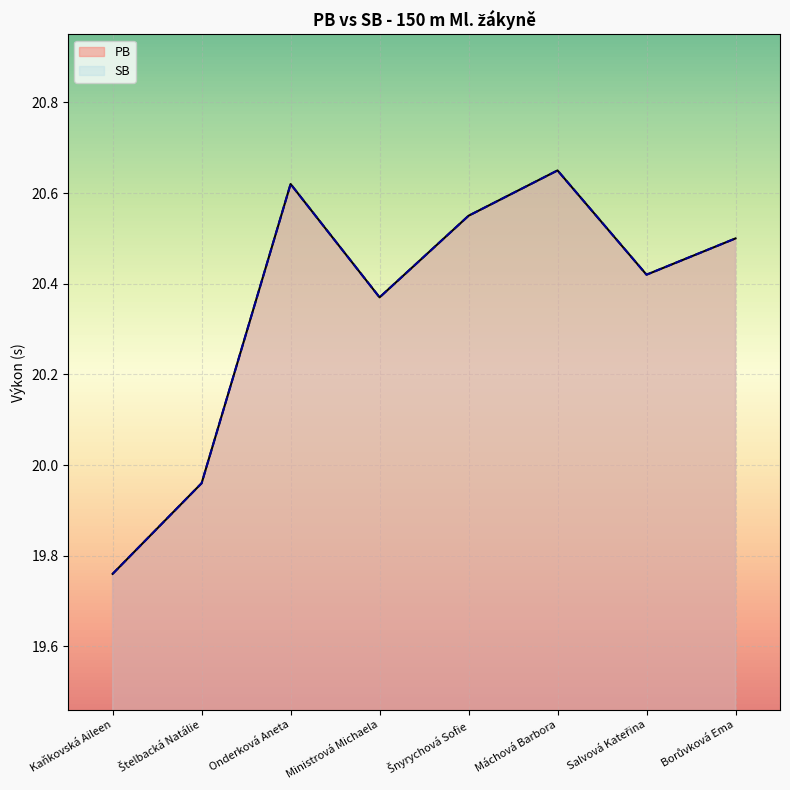

At how many categories does at least one series exceed 19?

8